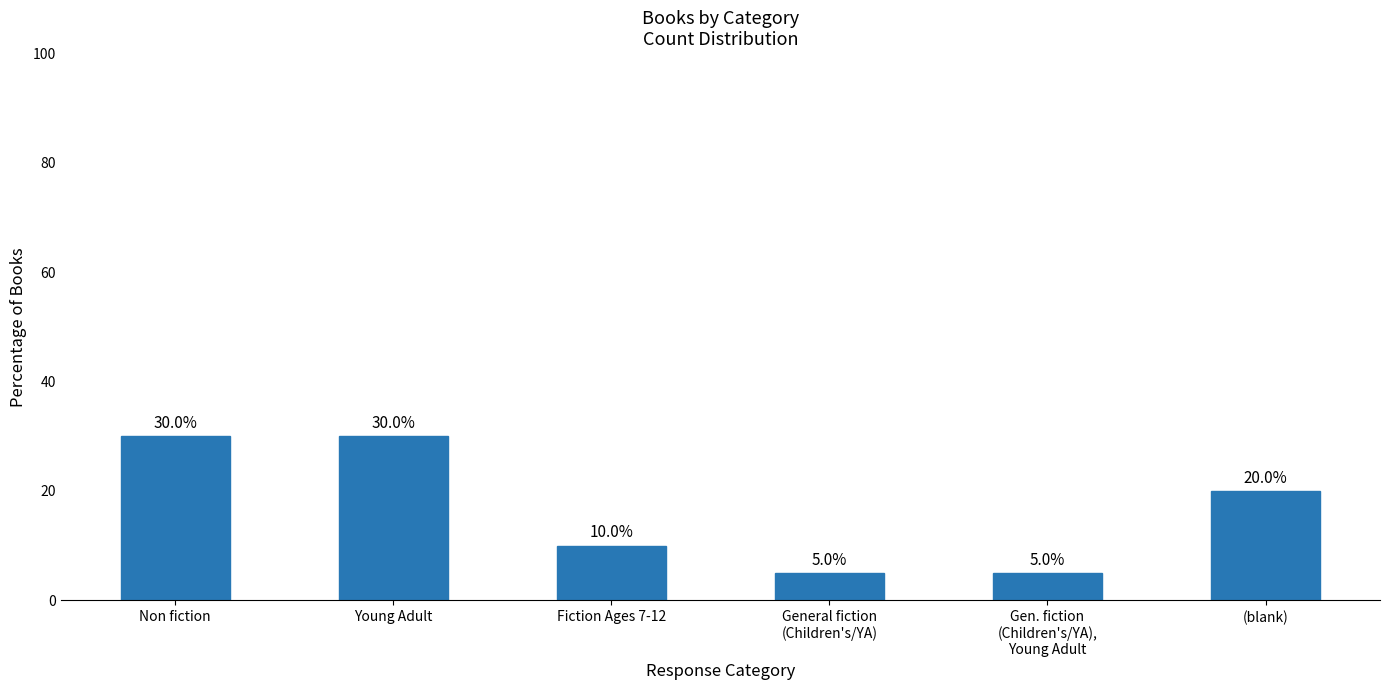

The chart shows a value of 40 at Non fiction. True or false?

False